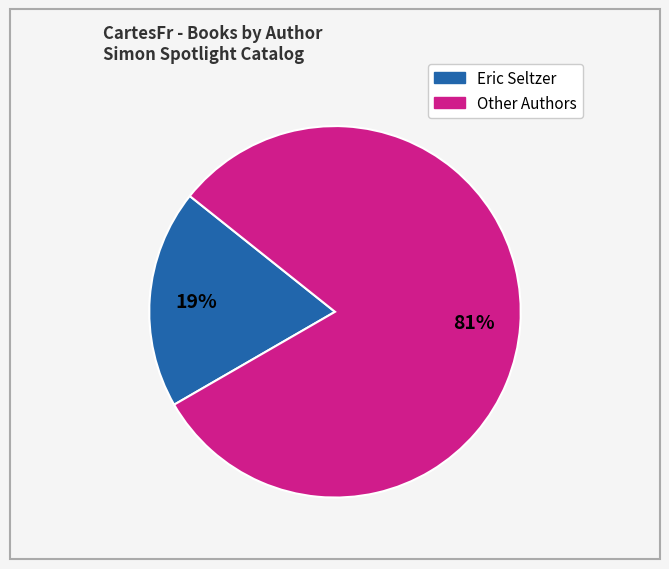

Is there a majority slice in this chart?

Yes